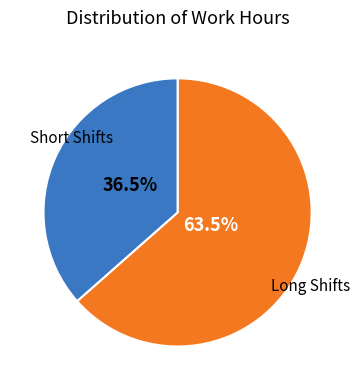

To the nearest percent, what is the difference between the largest and smallest slice percentages?

27%